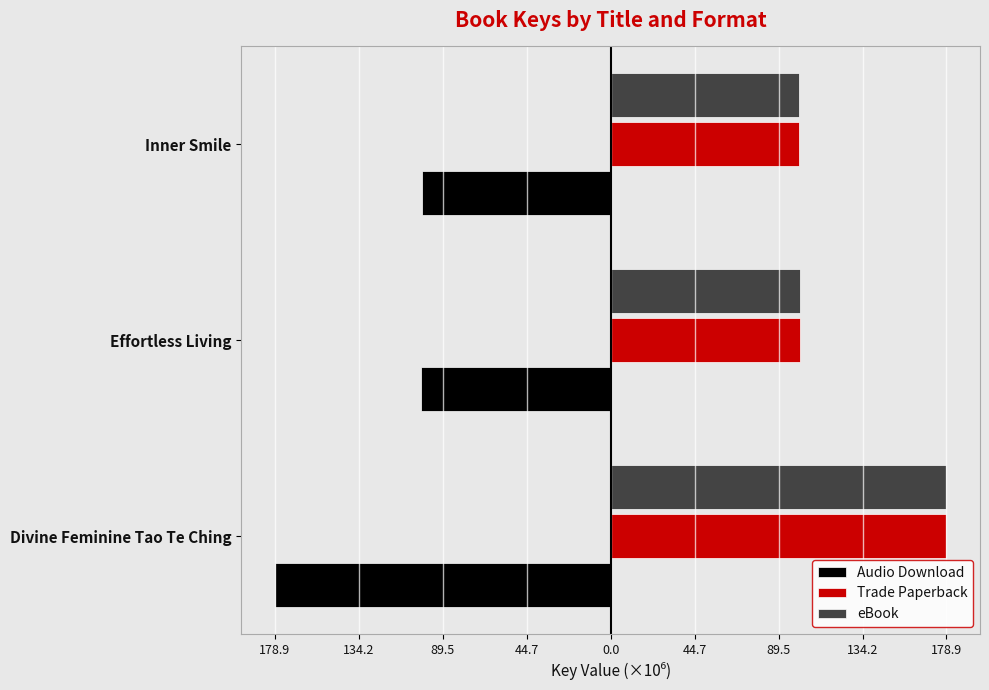

What are all the series names shown in the legend?

Audio Download, Trade Paperback, eBook